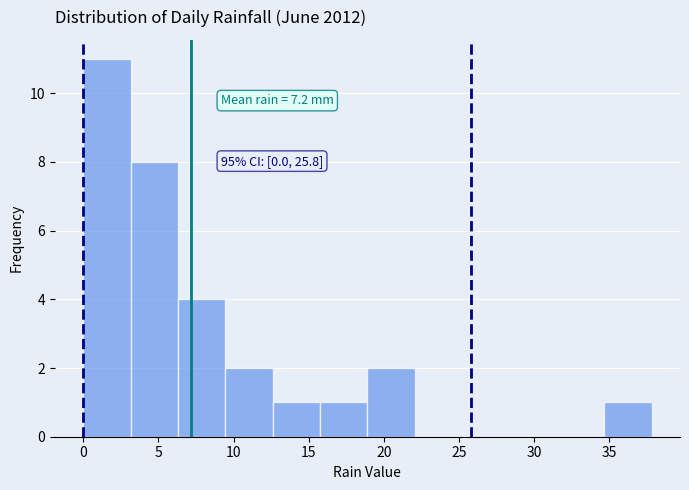

Over which range of the x-axis is the bar tallest?

0.00 to 3.15